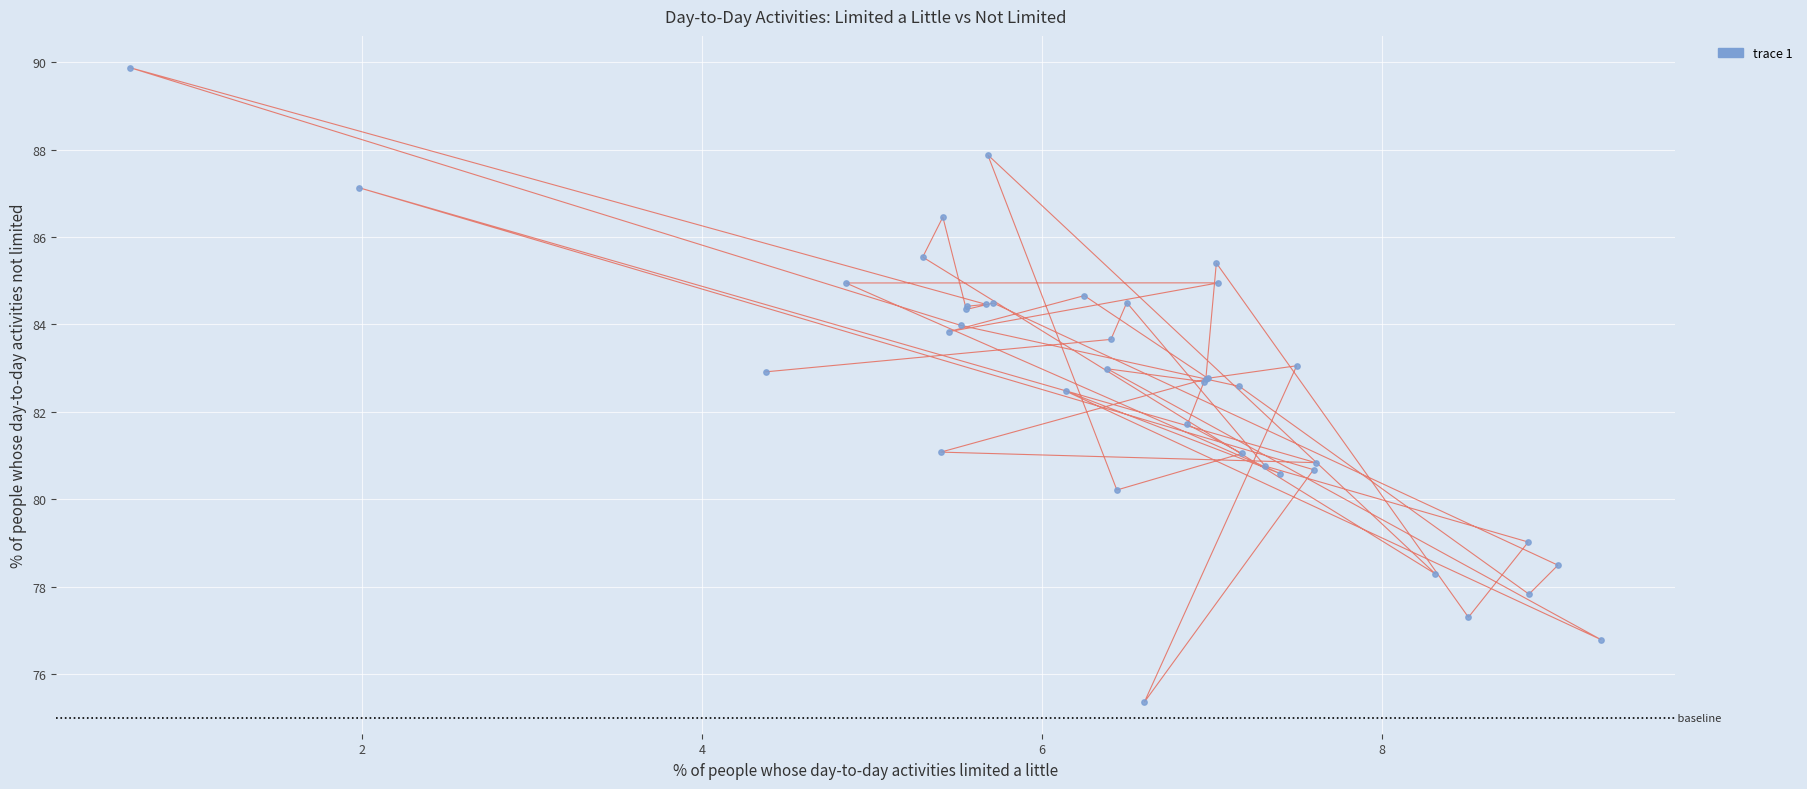

What Y value in the scatter plot is closest to 82?

81.7